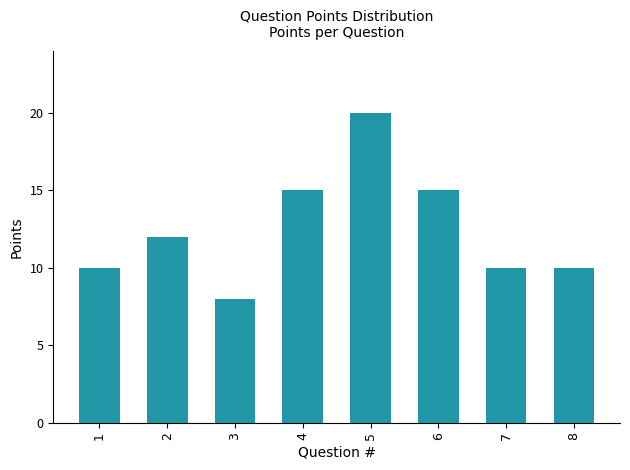

Which category has the highest value across all series?

5